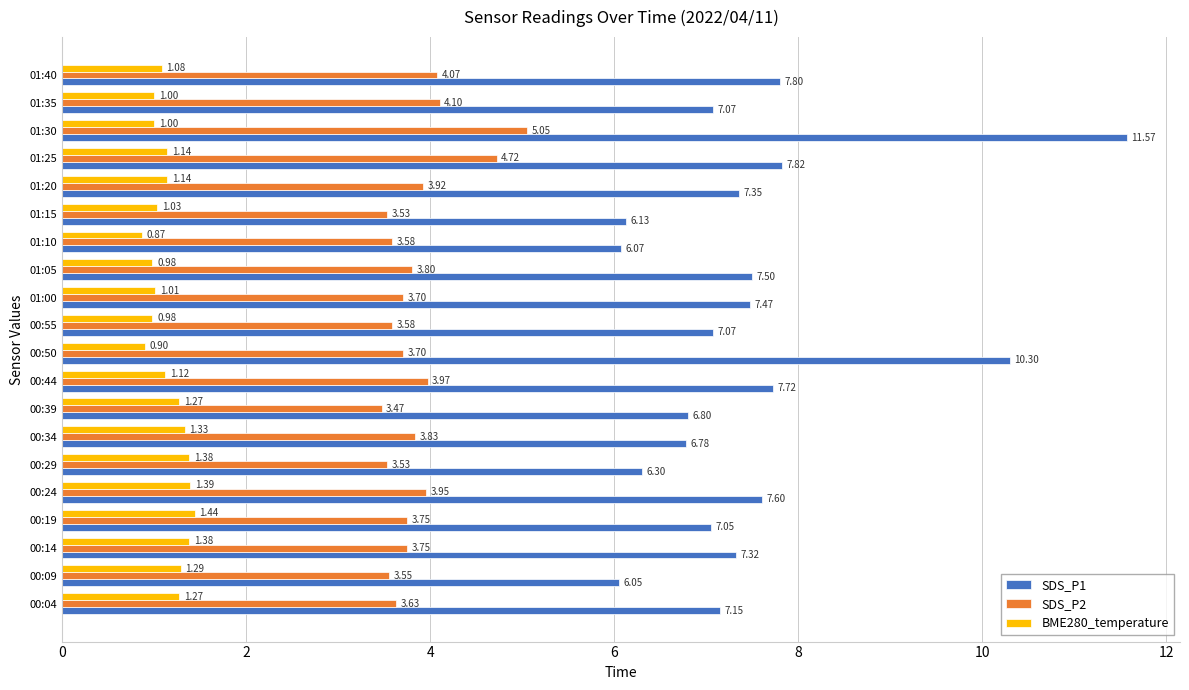

What is the lowest value of the BME280_temperature series?

0.9